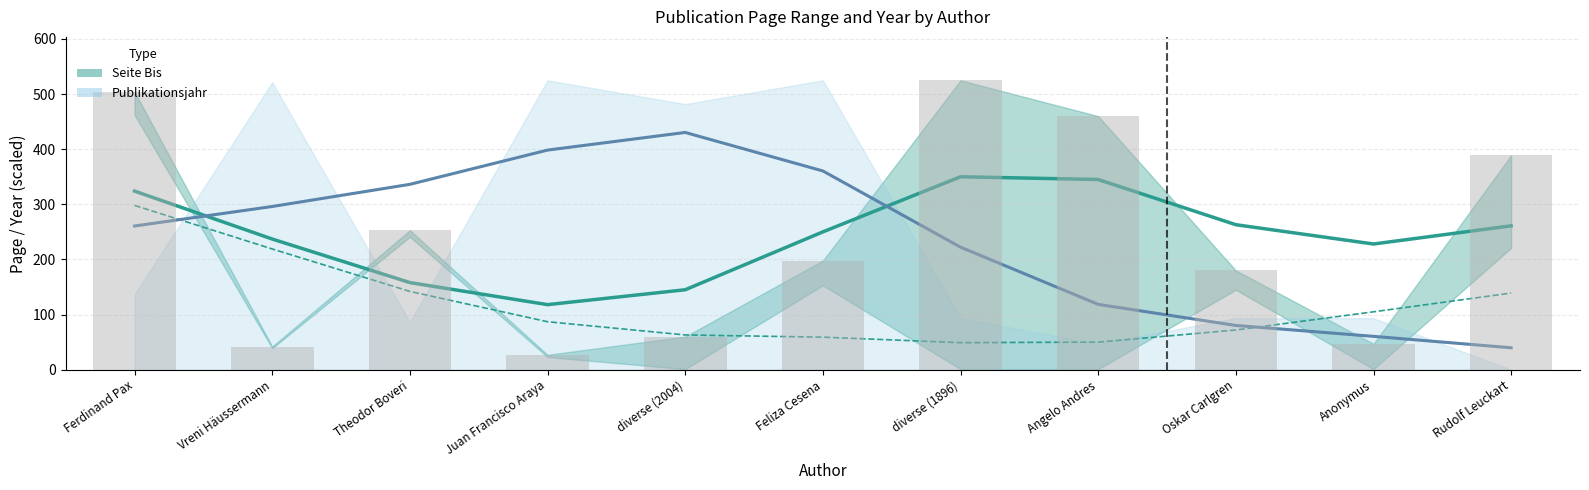

How many bars are there in total?

11